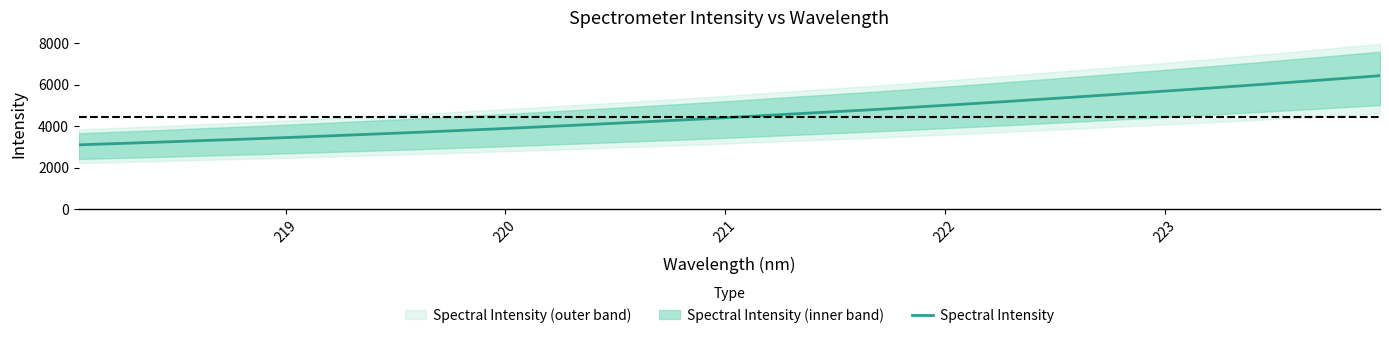

What is the value of the 24th point from the left?

5315.5